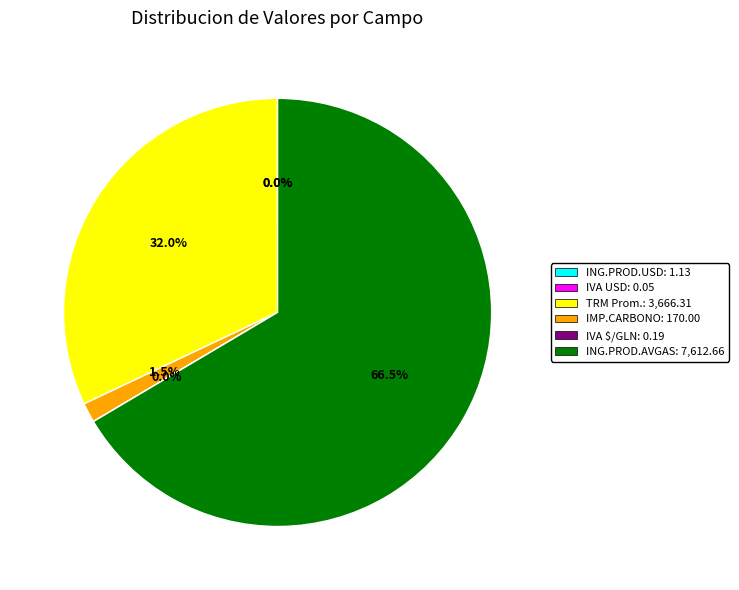

Which category has the biggest portion of the pie?

ING.PROD.AVGAS: 7,612.66